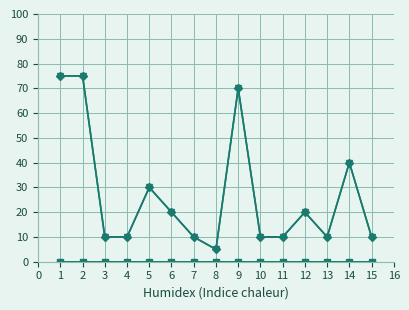

Which has a higher value, 4 or 2?

4